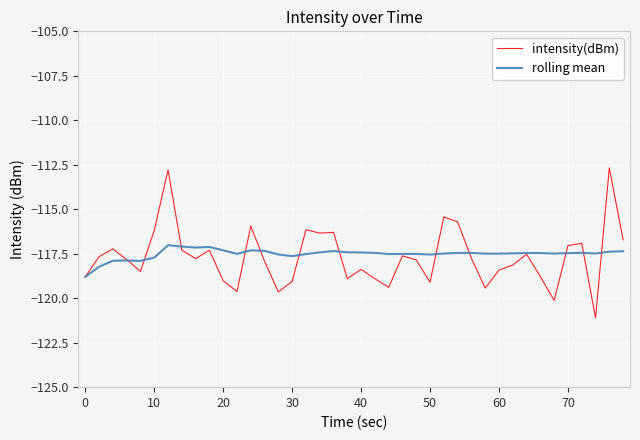

What is the lowest value of the intensity(dBm) series?

-121.1